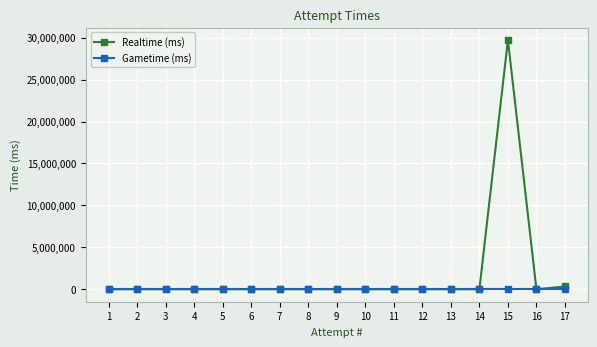

Count the number of data series in this chart.

2